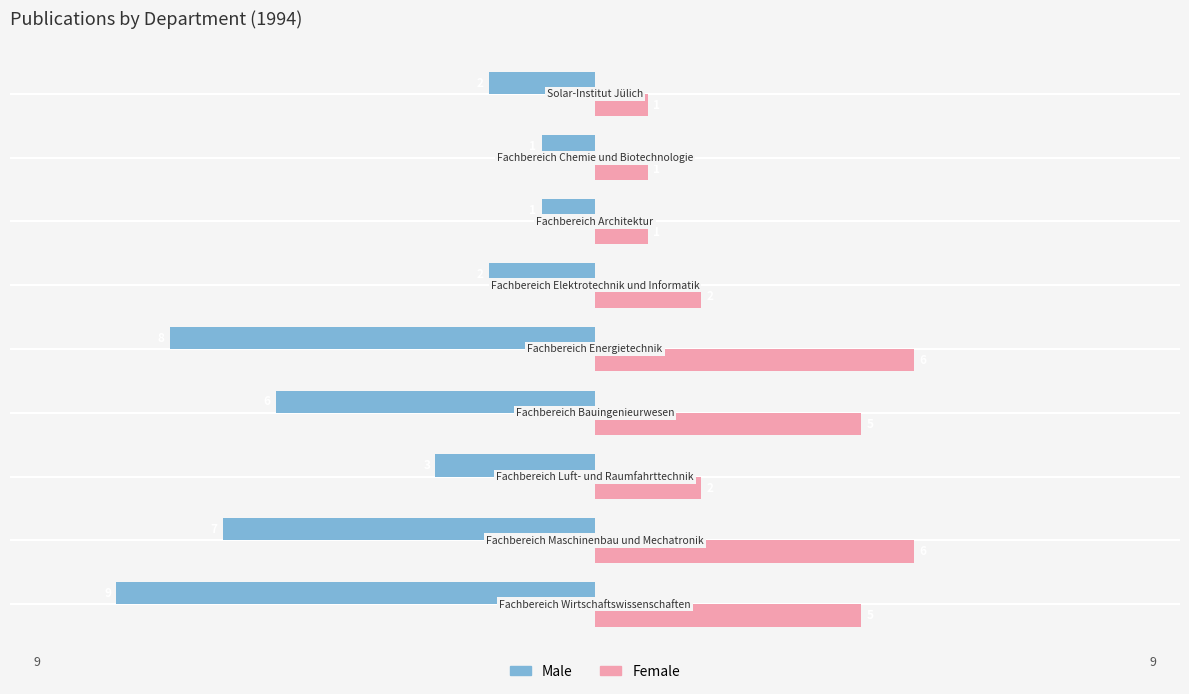

Which series has the widest spread of values?

Male